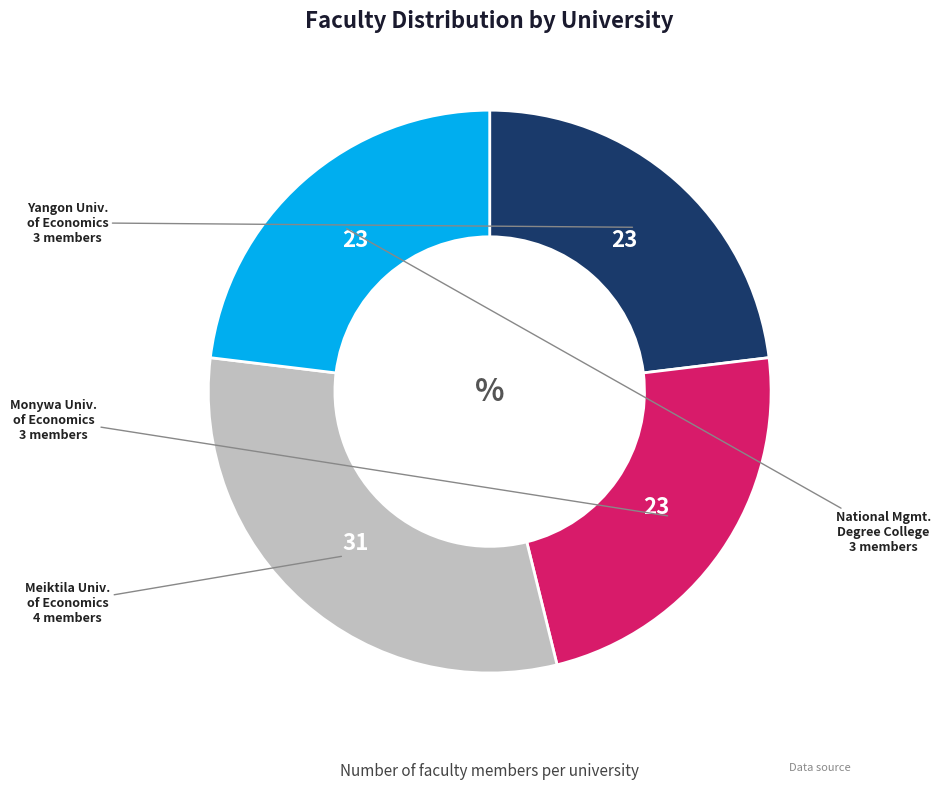

Does any single category account for the majority?

No